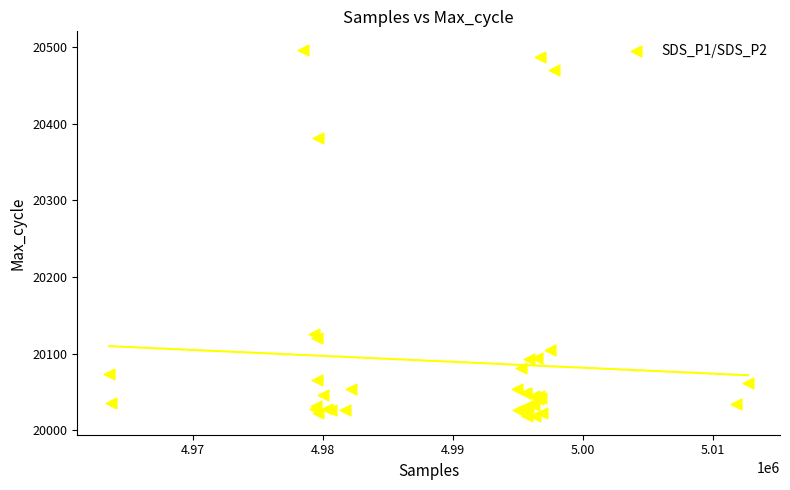

What Y value in the scatter plot is closest to 20257?

20382